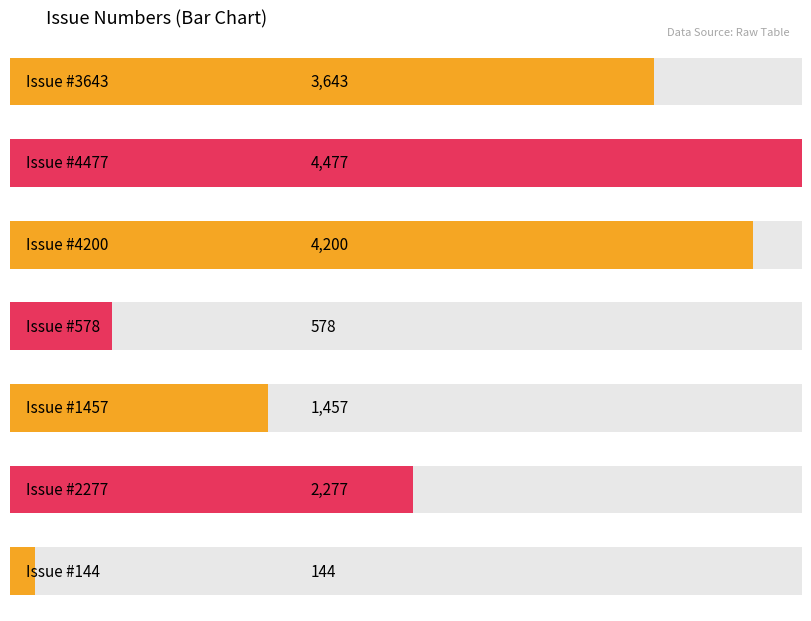

How many data points are above 2277?

3